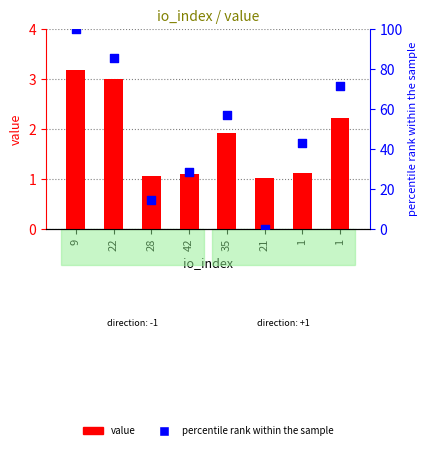

What is the total value across all series at 42?

29.7